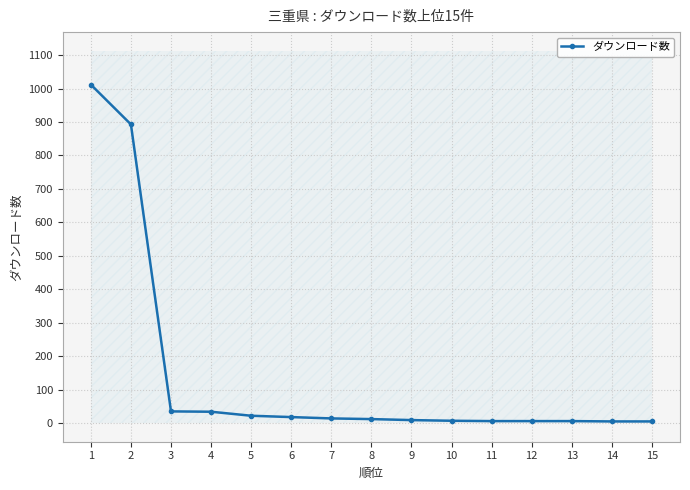

What is the difference between the maximum and second lowest values?

1007